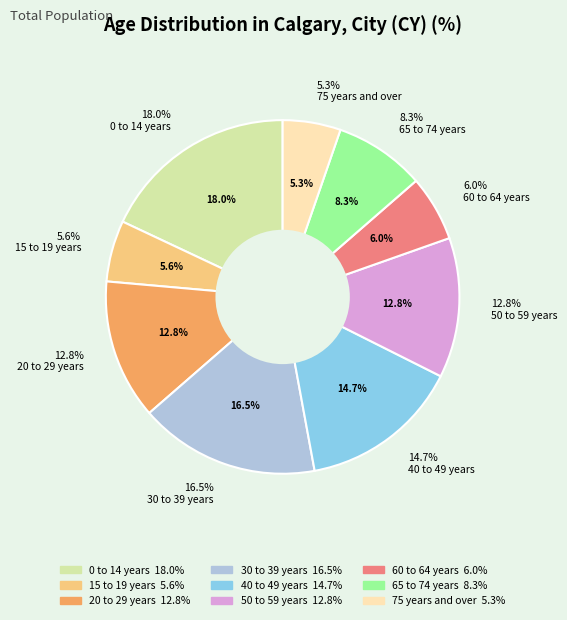

How many segments does this pie chart have?

9